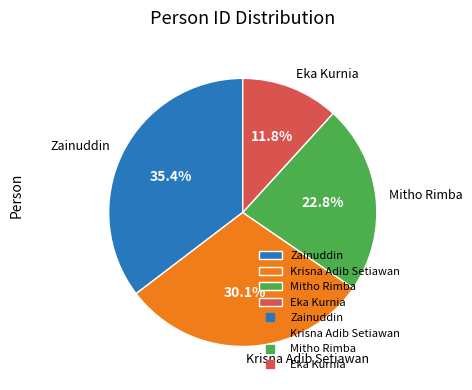

The Krisna Adib Setiawan slice represents 38% of the pie. True or false?

False